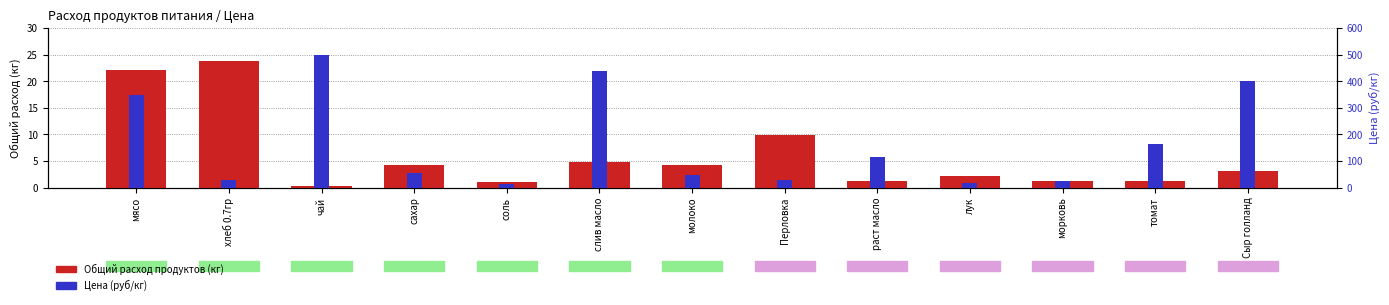

At which category is the sum across all series the highest?

чай